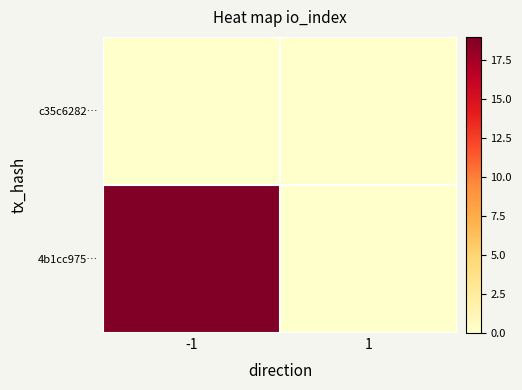

Rank the series by their maximum value, from highest to lowest.

4b1cc975…, c35c6282…